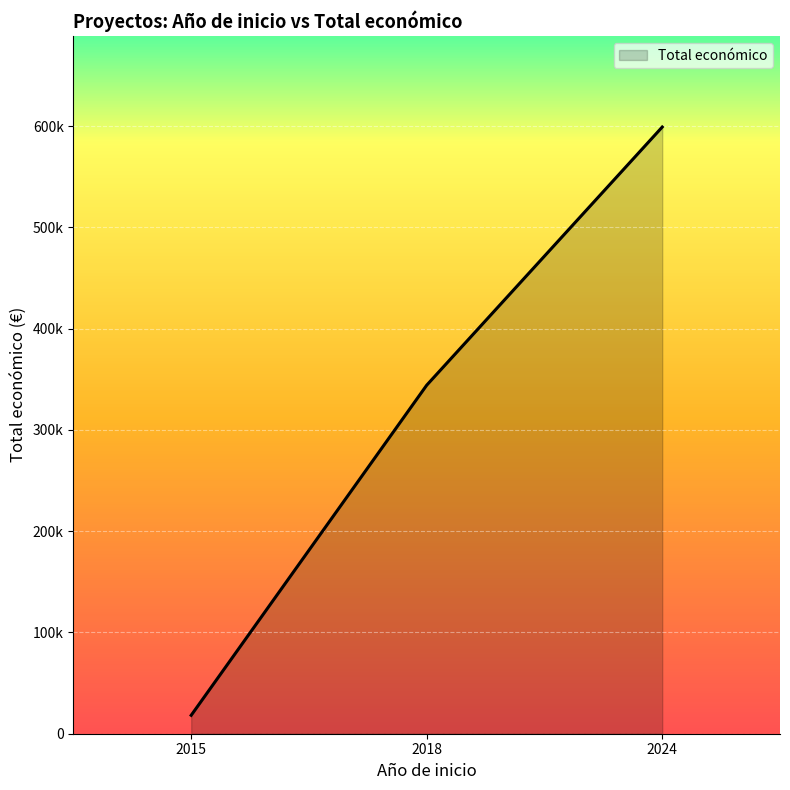

List the labels in order of value, smallest first.

2015, 2018, 2024